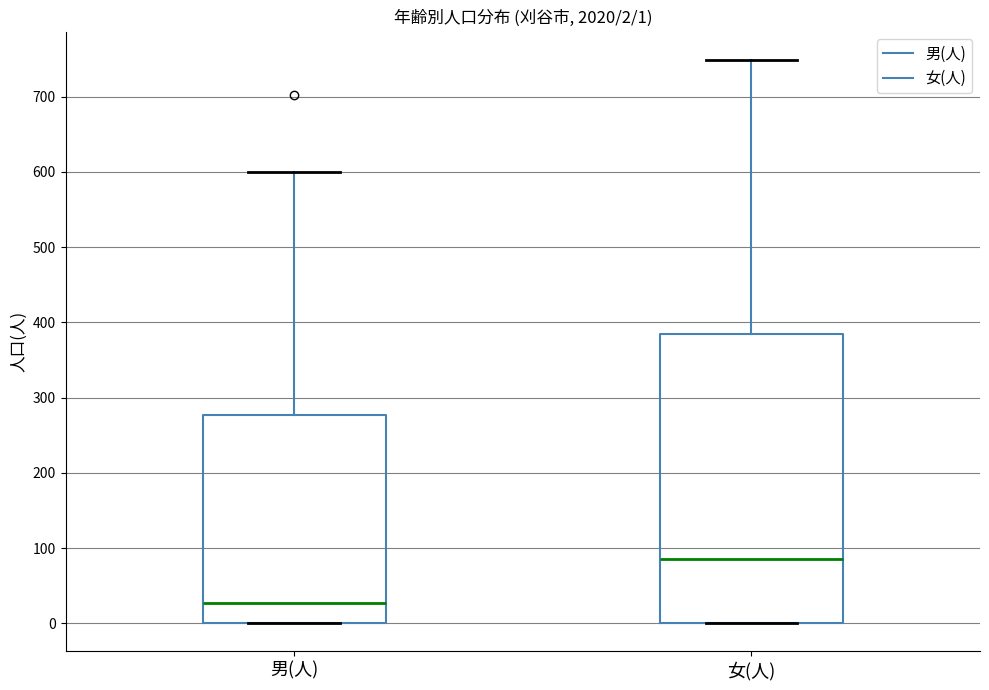

Which box is the tallest, from its lower edge to its upper edge?

女(人)